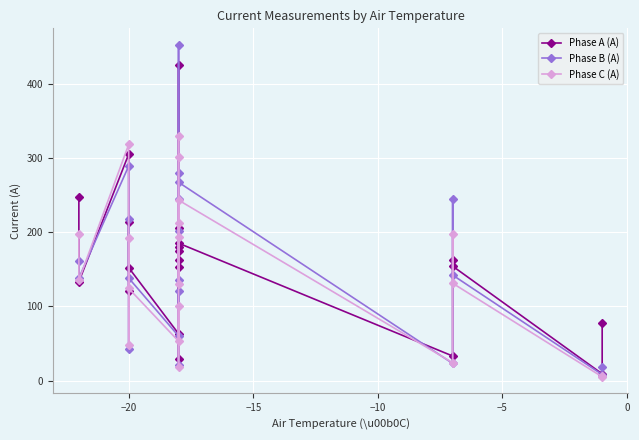

Rank the series by their maximum value, from lowest to highest.

Phase C (A), Phase A (A), Phase B (A)